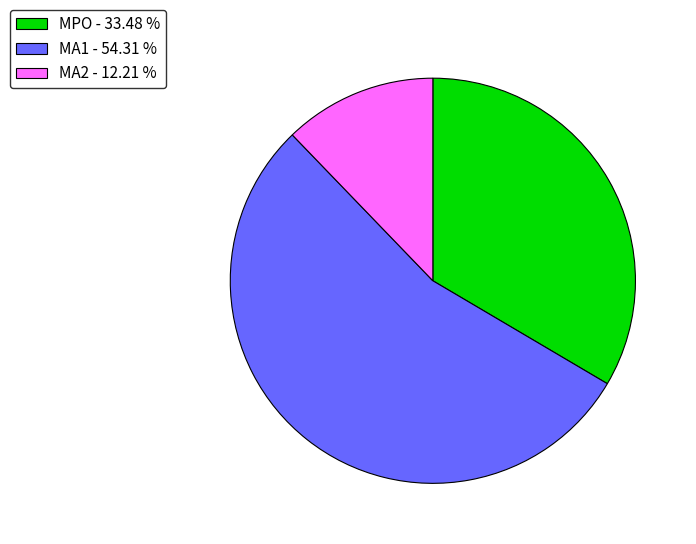

Is MPO the majority of the pie?

No